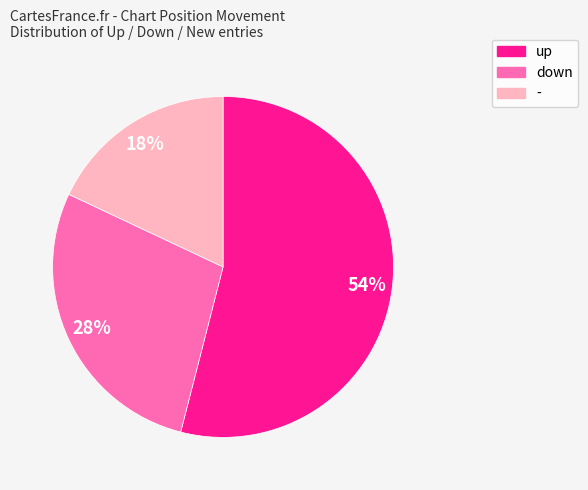

To the nearest percent, what is the average slice percentage?

33%